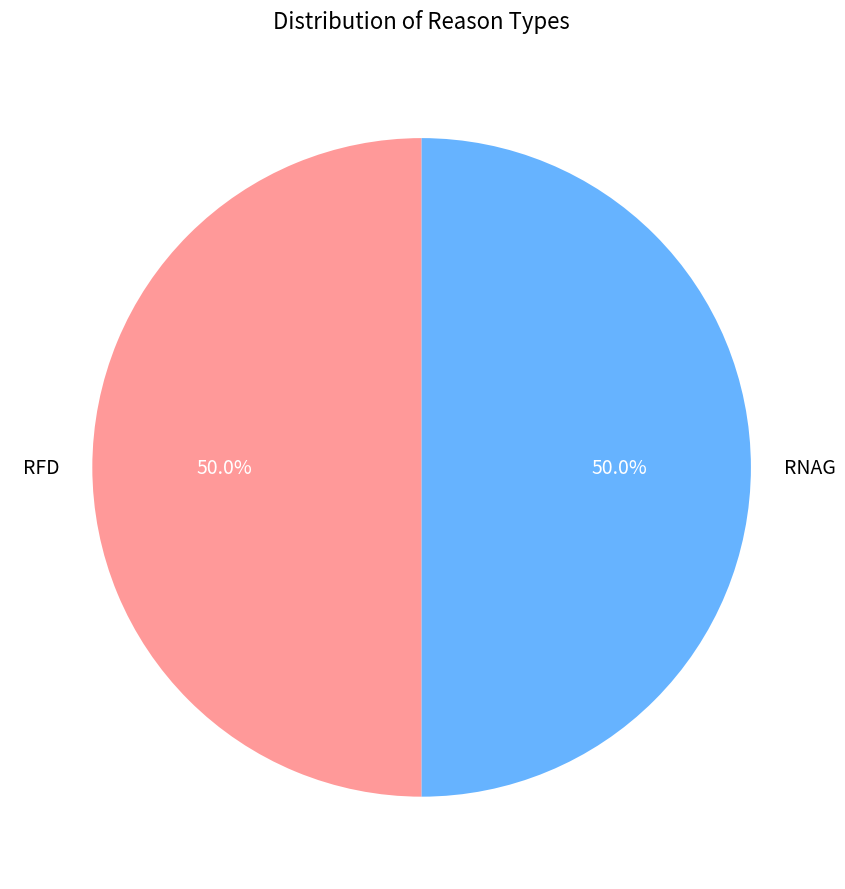

What is the ratio of the value at RNAG to the value at RFD?

1.0